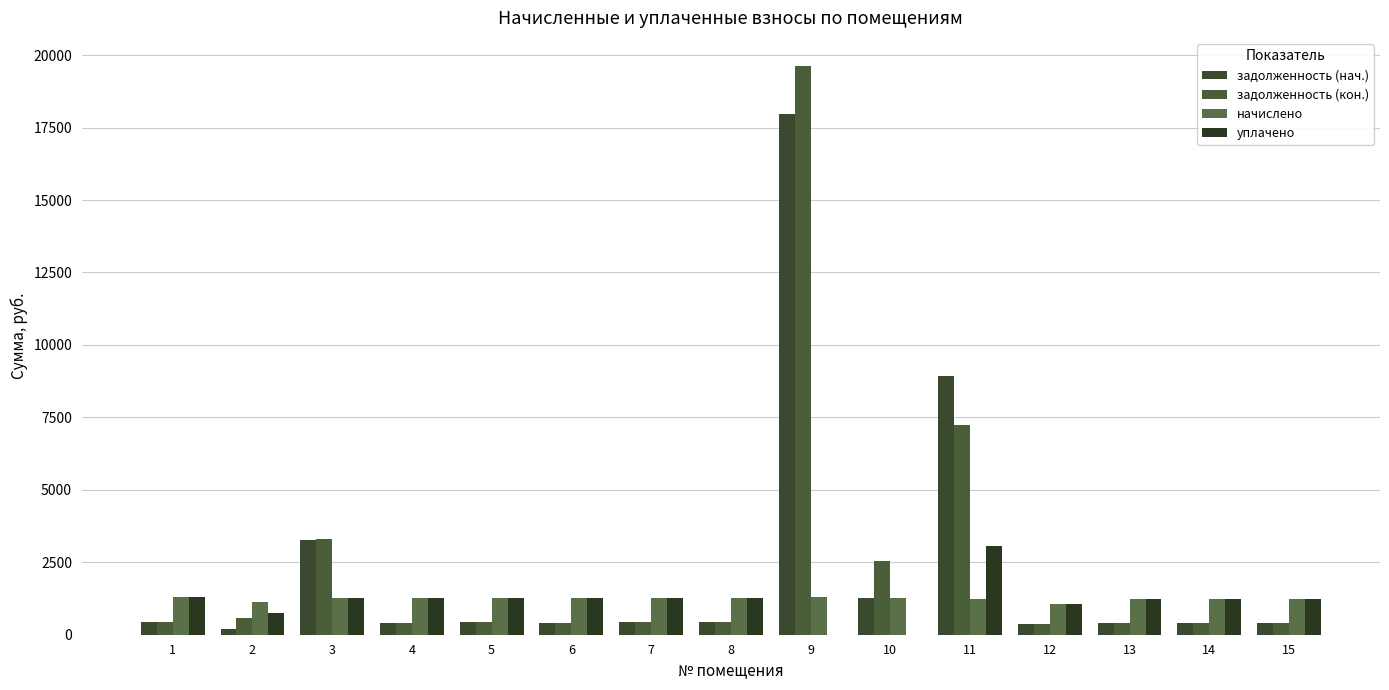

Reading left to right, what are all the values shown in this chart?

задолженность (нач.): 1=429.8	2=192.0	3=3270.0	4=419.0	5=426.2	6=419.8	7=422.6	8=421.9	9=17976.1	10=1264.2	11=8930.8	12=357.8	13=416.2	14=414.0	15=412.6
задолженность (кон.): 1=429.8	2=572.4	3=3315.6	4=419.0	5=426.2	6=419.8	7=422.6	8=421.9	9=19615.0	10=2548.5	11=7252.6	12=357.8	13=416.2	14=414.0	15=412.6
начислено: 1=1289.5	2=1144.8	3=1263.6	4=1257.1	5=1278.7	6=1259.3	7=1267.9	8=1265.8	9=1287.4	10=1263.6	11=1244.2	12=1073.5	13=1248.5	14=1242.0	15=1237.7
уплачено: 1=1289.5	2=763.2	3=1272.5	4=1257.1	5=1278.7	6=1259.3	7=1267.9	8=1265.8	9=0.0	10=0.0	11=3047.4	12=1073.5	13=1248.5	14=1242.0	15=1237.7